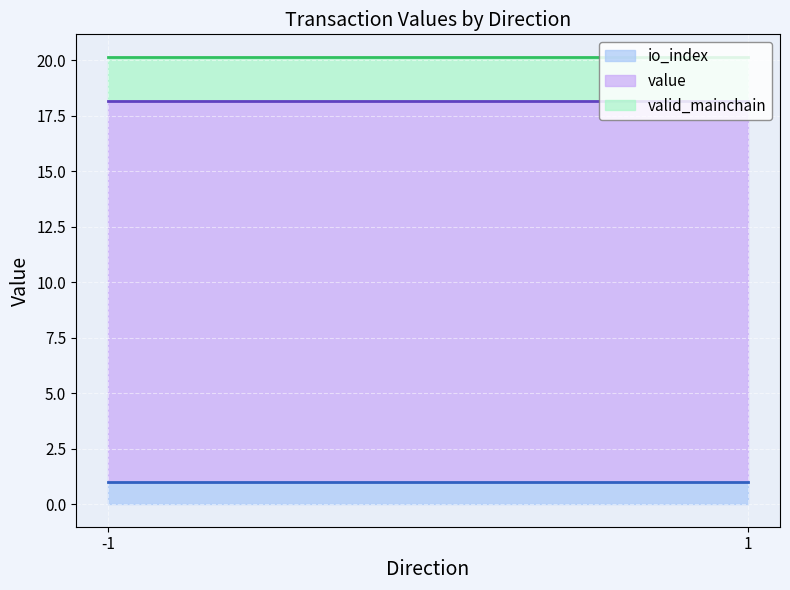

What is the value of the value (line) point at the 2nd from the left?

18.2